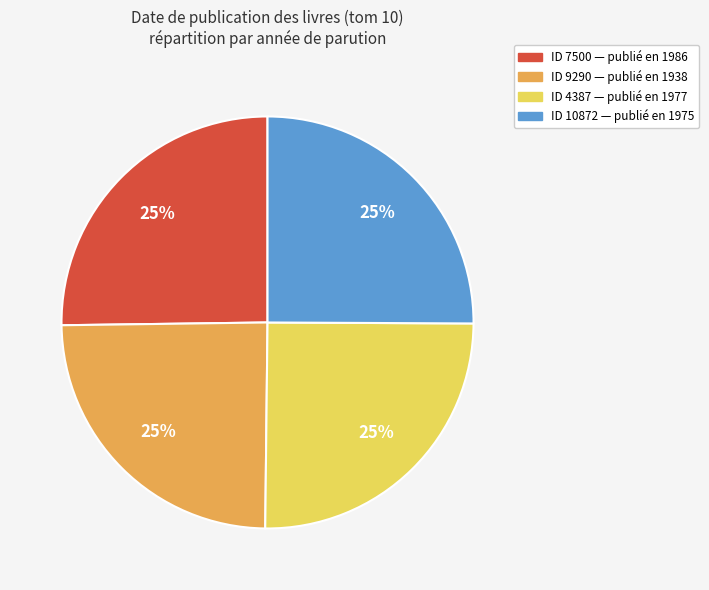

How many slices are in this pie chart?

4